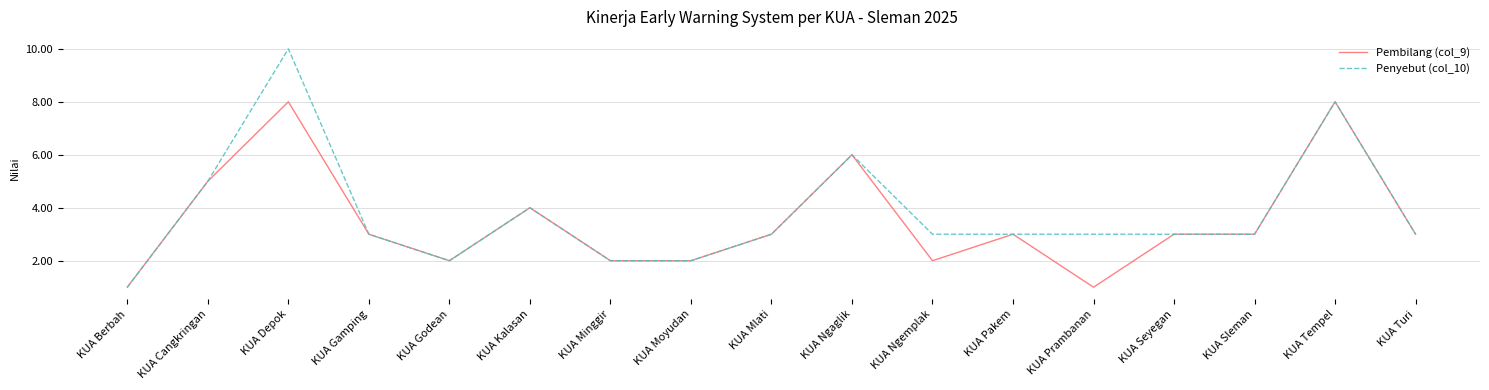

What is the average value of the Penyebut (col_10) series?

4